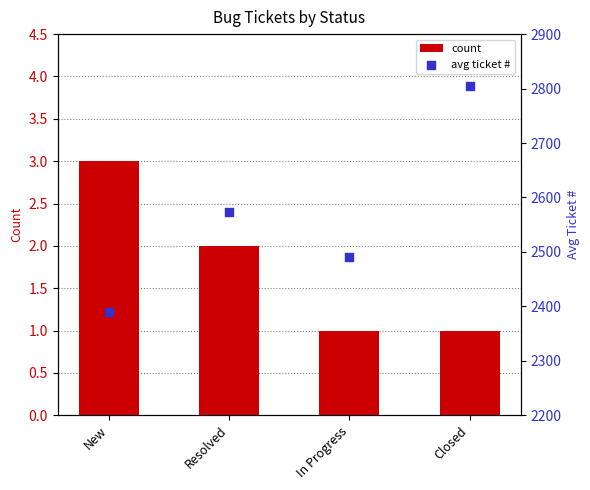

Which series has the largest Y range (max minus min)?

avg ticket #